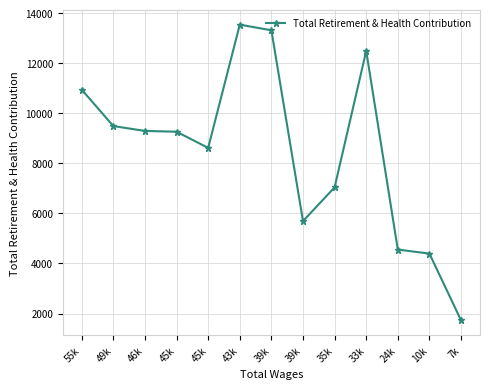

Reading left to right, transcribe all the data shown in this chart.

55k=10943	49k=9489	46k=9295	45k=9263	45k=8618	43k=13541	39k=13316	39k=5692	35k=7041	33k=12491	24k=4555	10k=4393	7k=1729